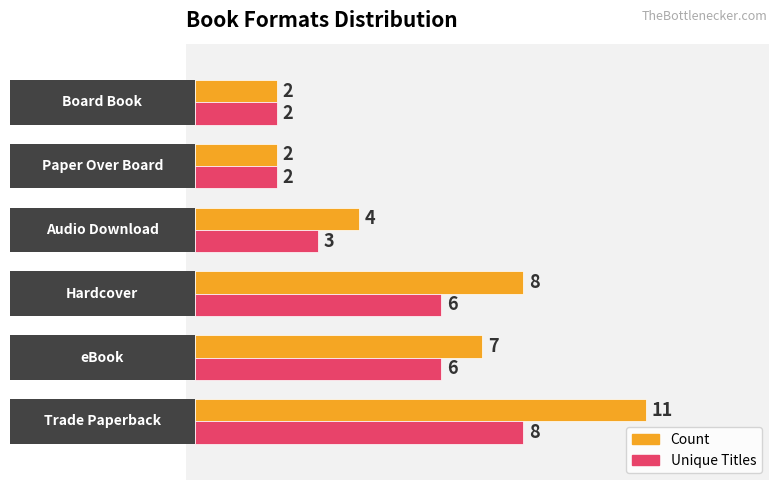

What is the sum of all Unique Titles values?

27